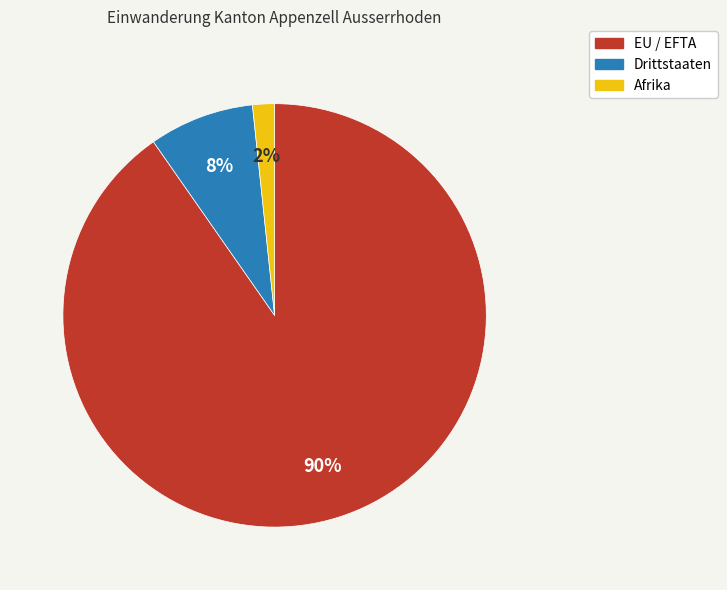

How many segments does this pie chart have?

3